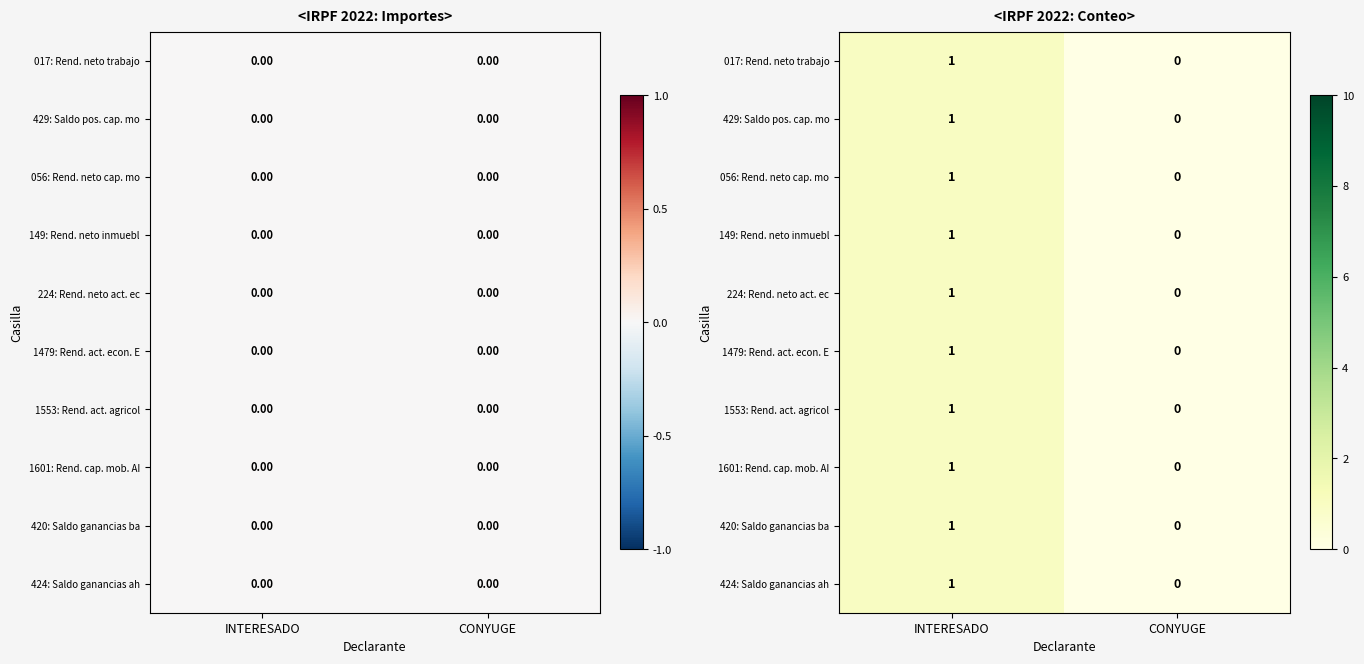

Which series has the largest total across all categories?

017: Rend. neto trabajo